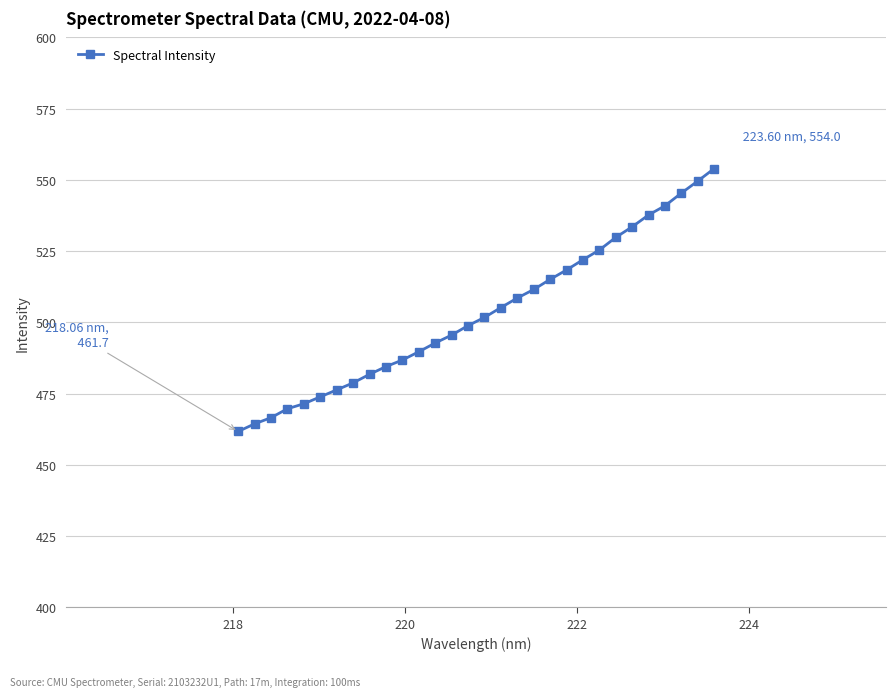

What is the difference between the maximum and minimum values?

92.2